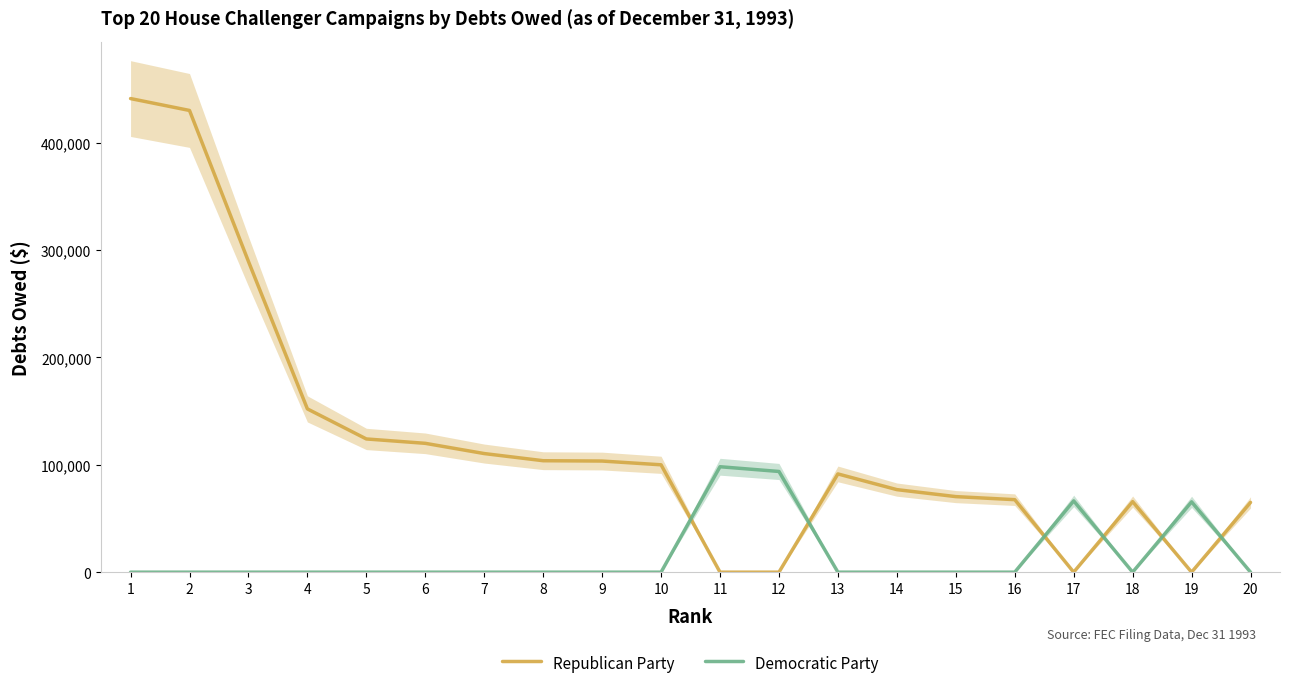

Where does the Republican Party series first go above 100000?

1